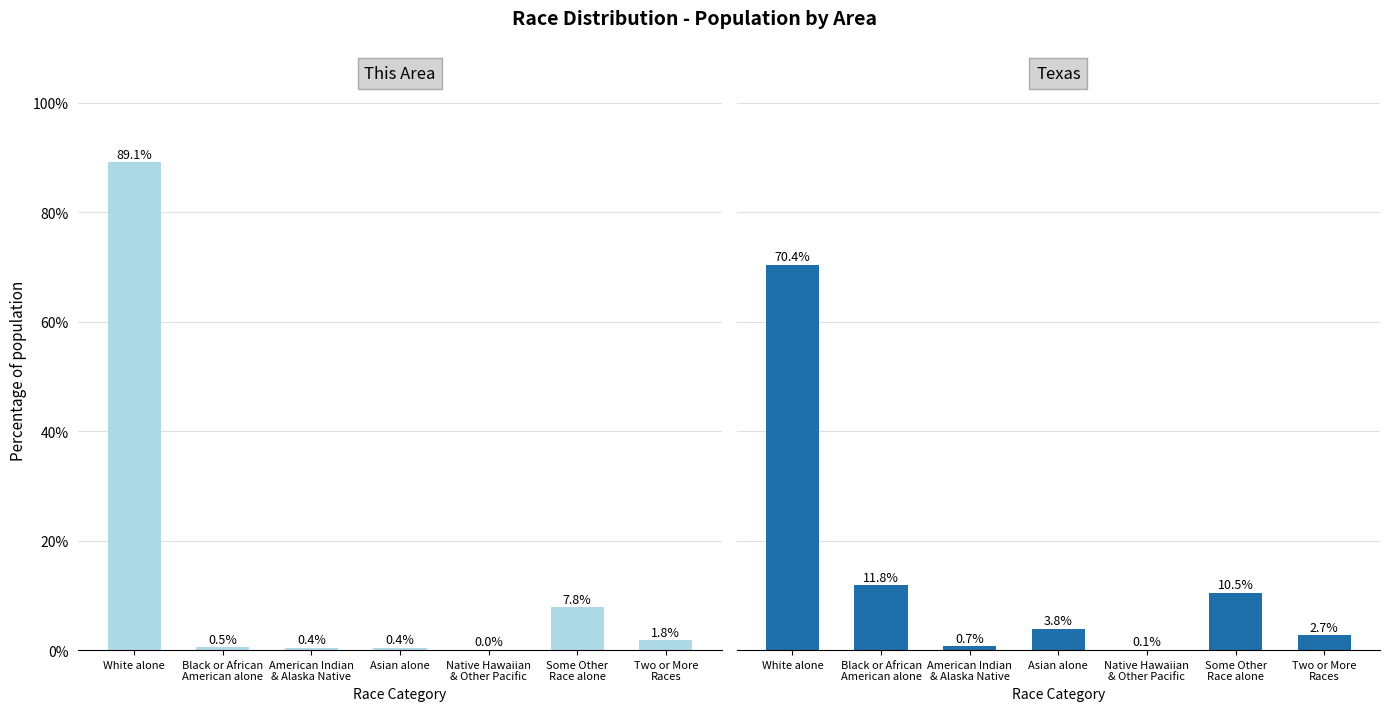

Which series has the widest spread of values?

This Area